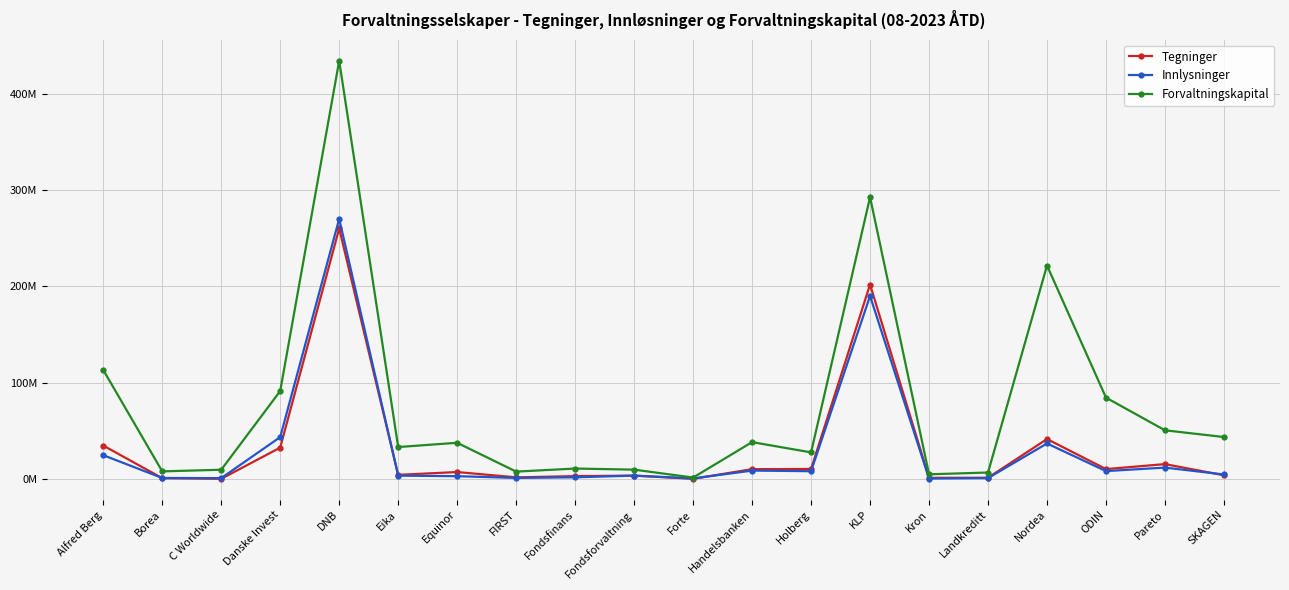

At how many categories does at least one series exceed 348685413?

1